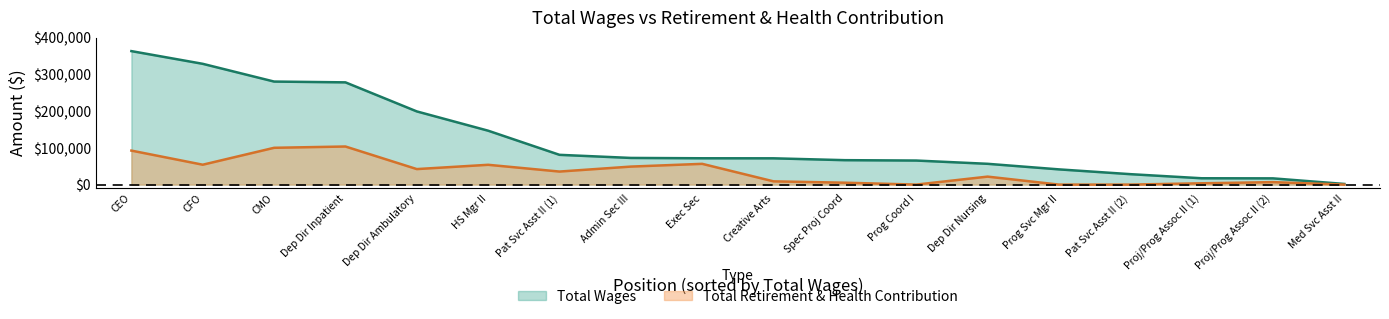

Rank the series by their average value, from lowest to highest.

Total Retirement & Health Contribution, Total Wages